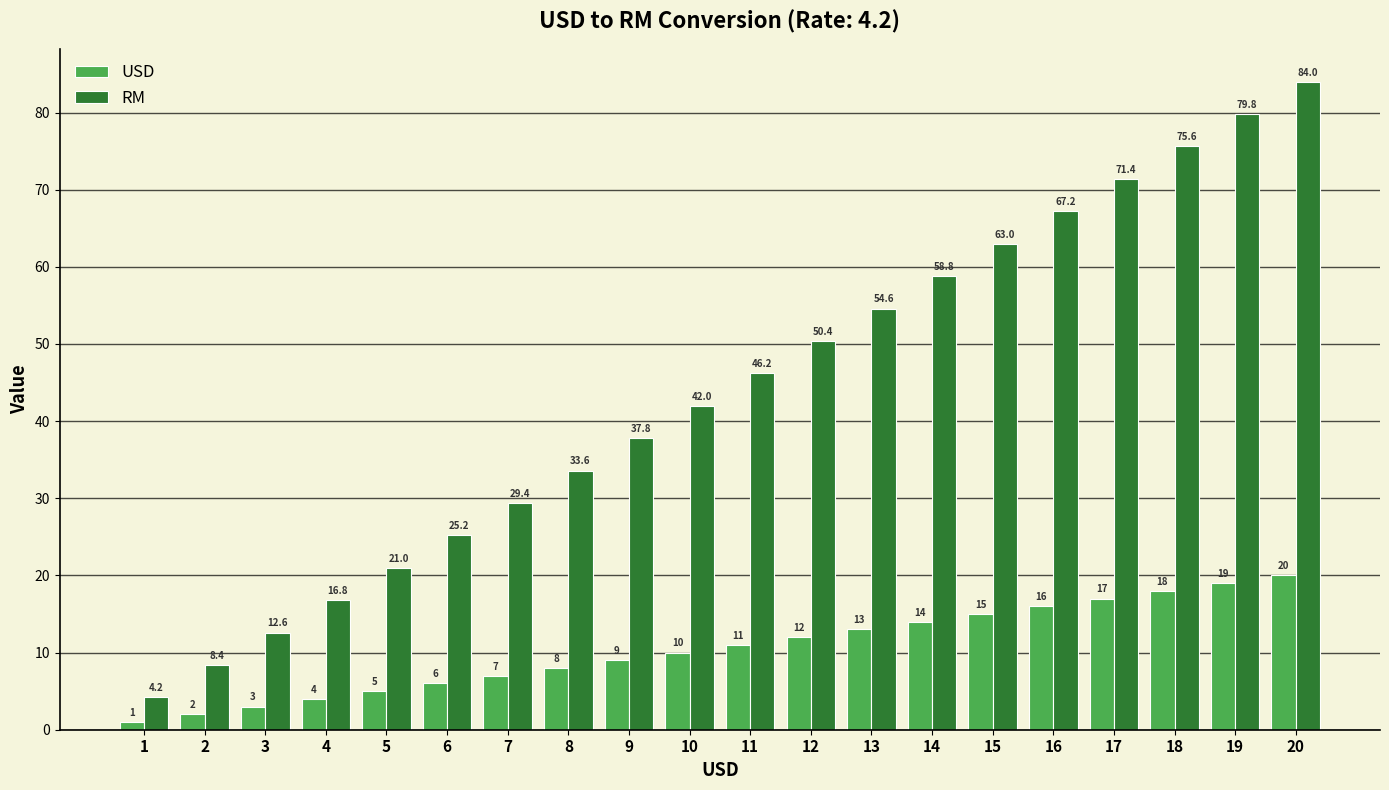

Rank the categories by RM value from lowest to highest.

1, 2, 3, 4, 5, 6, 7, 8, 9, 10, 11, 12, 13, 14, 15, 16, 17, 18, 19, 20